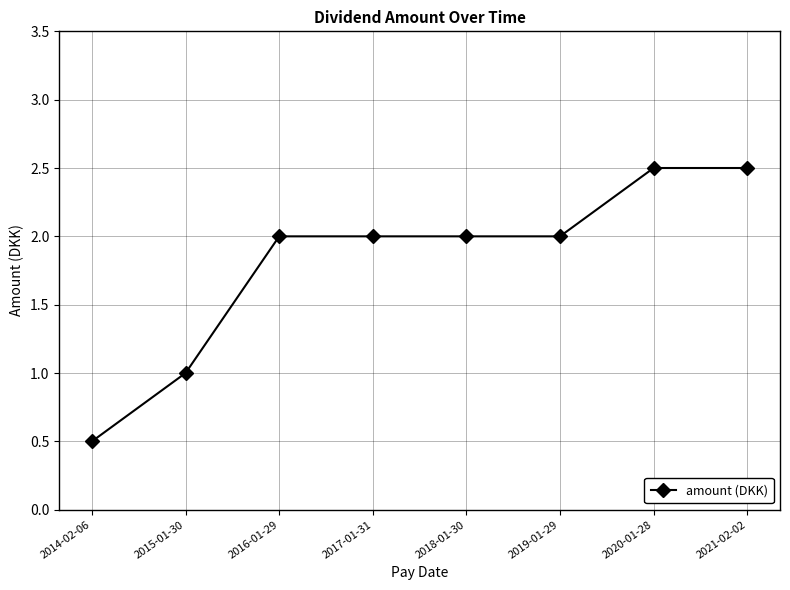

Count the values in the range 2 to 3.

6